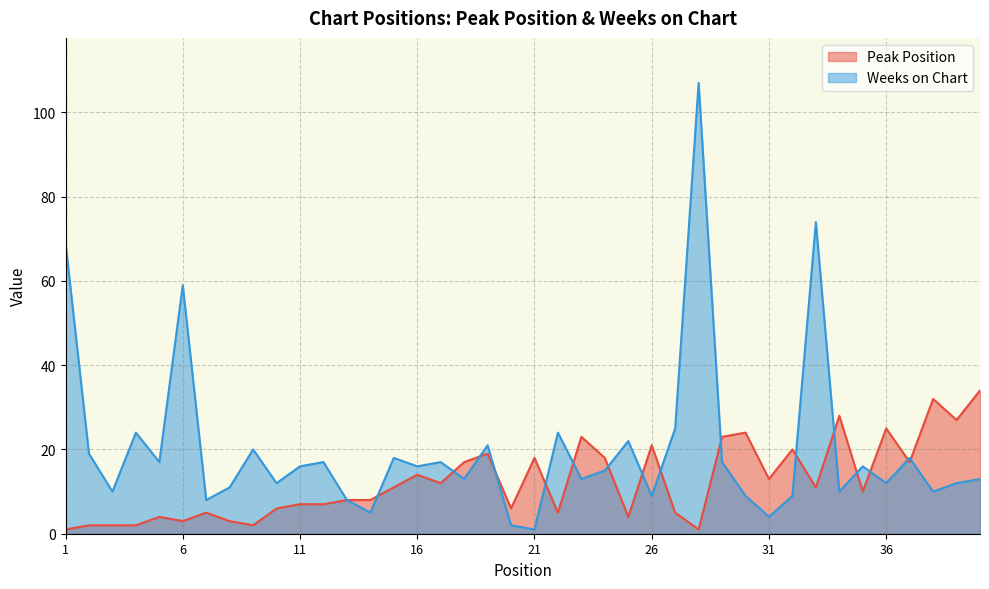

How many times do Weeks on Chart and Peak Position cross each other?

16